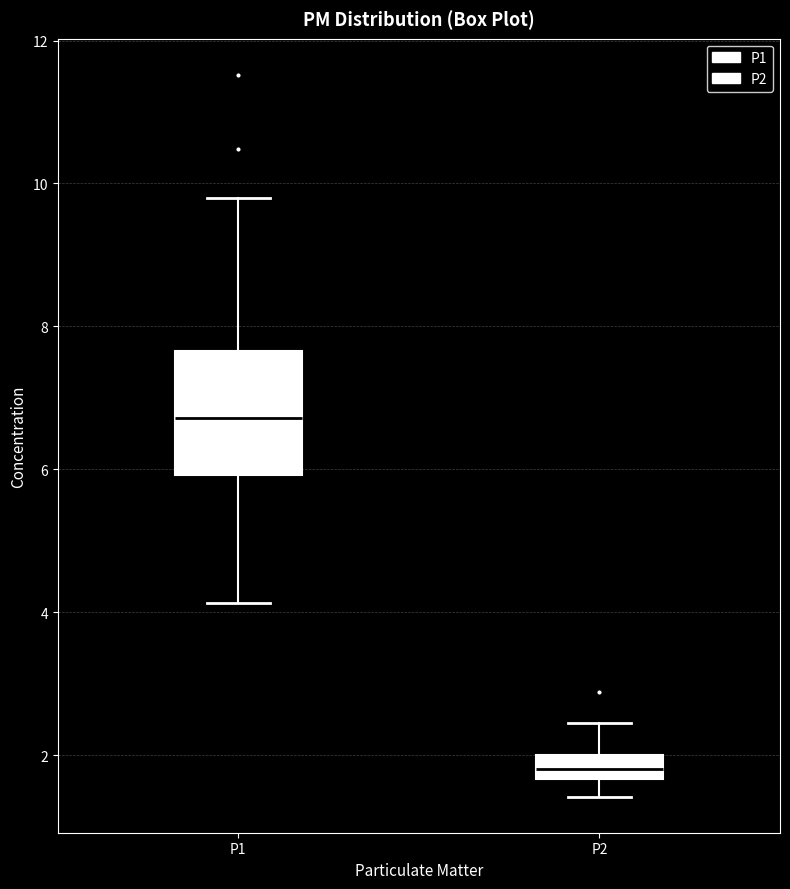

Which box's median line is the highest?

P1